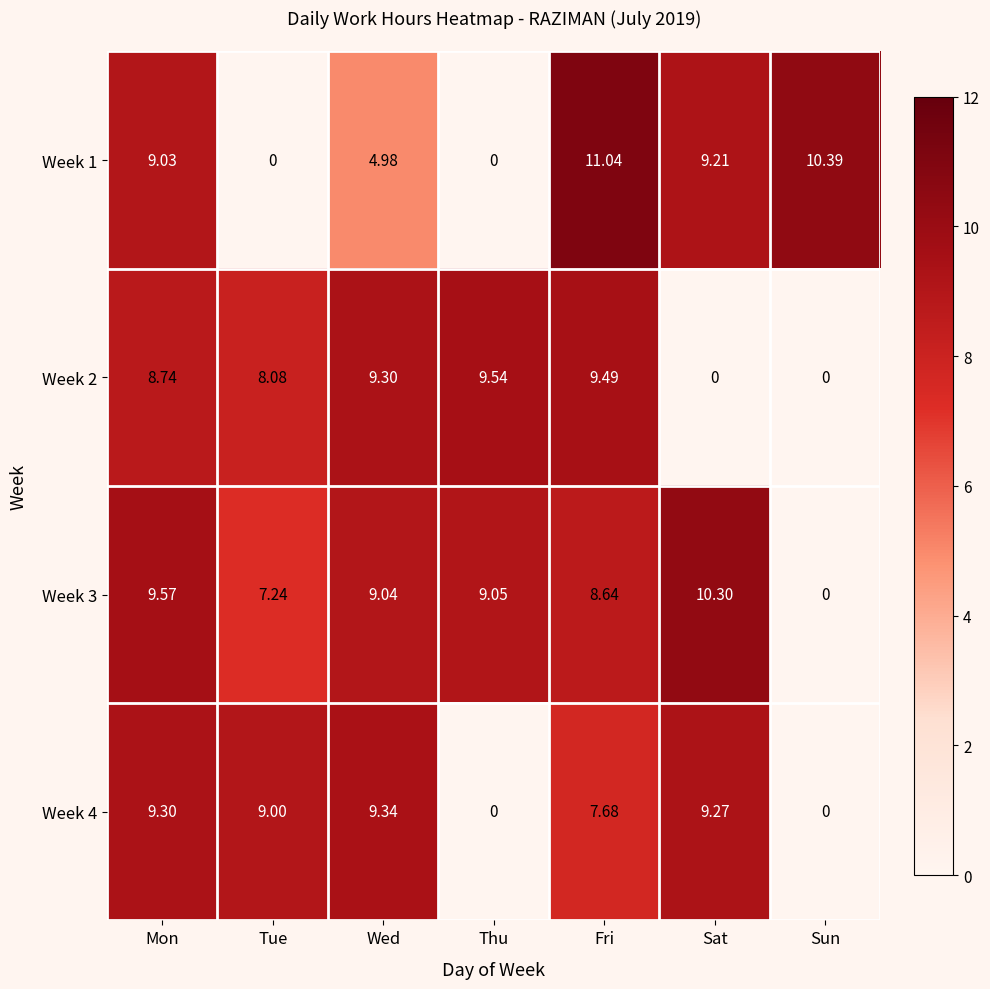

Between Tue and Sun, which series saw the biggest shift?

Week 1